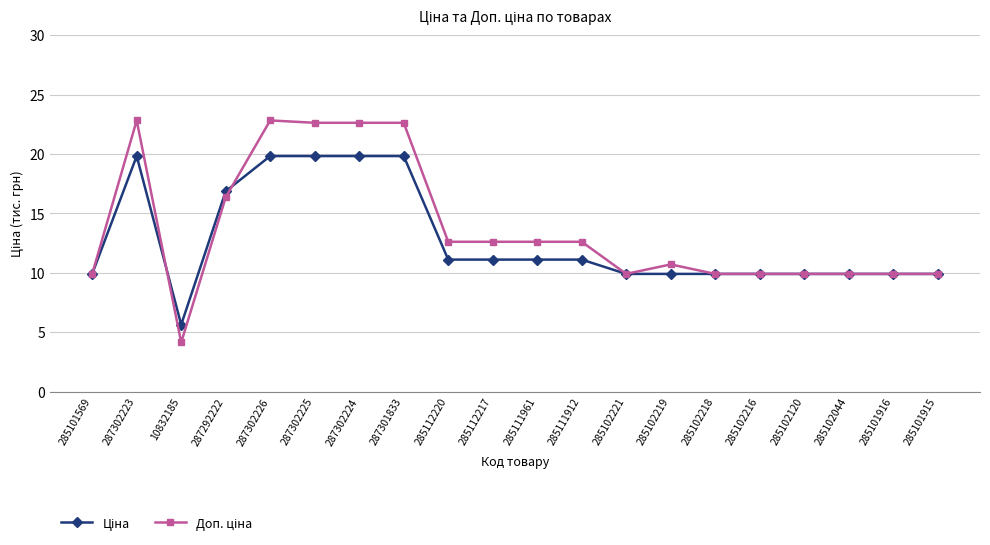

What is the spread (max minus min) of values at 287302224?

2.8